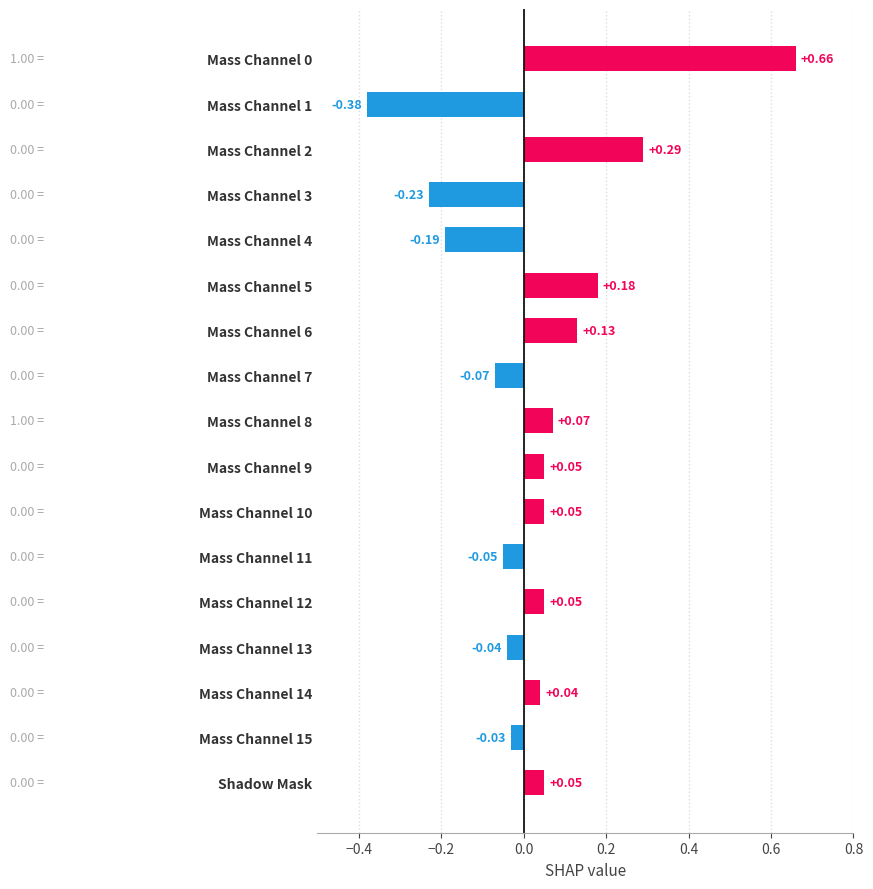

Between Mass Channel 15 and Mass Channel 3, which is larger?

Mass Channel 15